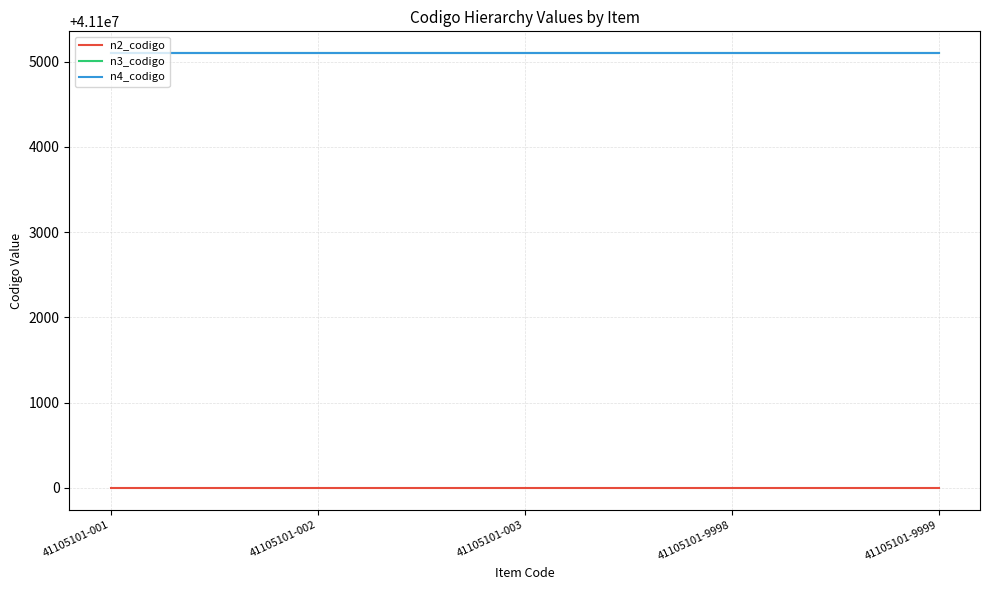

The n3_codigo series shows 41105100 at 41105101-9998. True or false?

True